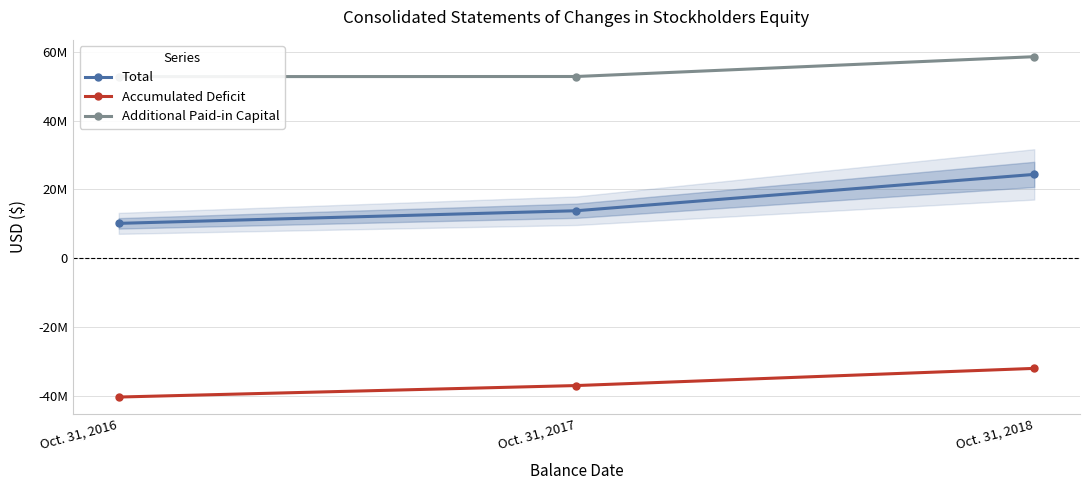

Is the value of Accumulated Deficit at Oct. 31, 2018 greater than the value of Additional Paid-in Capital at Oct. 31, 2018?

No